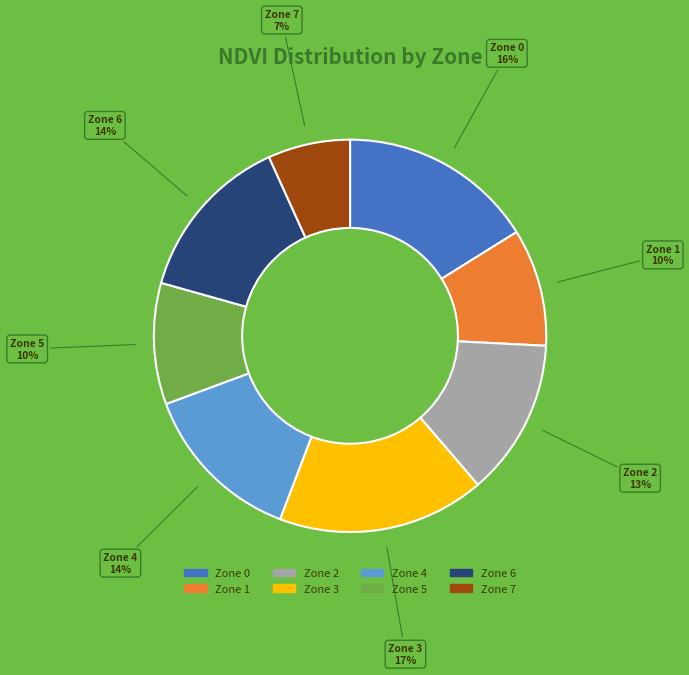

To the nearest percent, what is the difference between the largest and smallest slice percentages?

10%